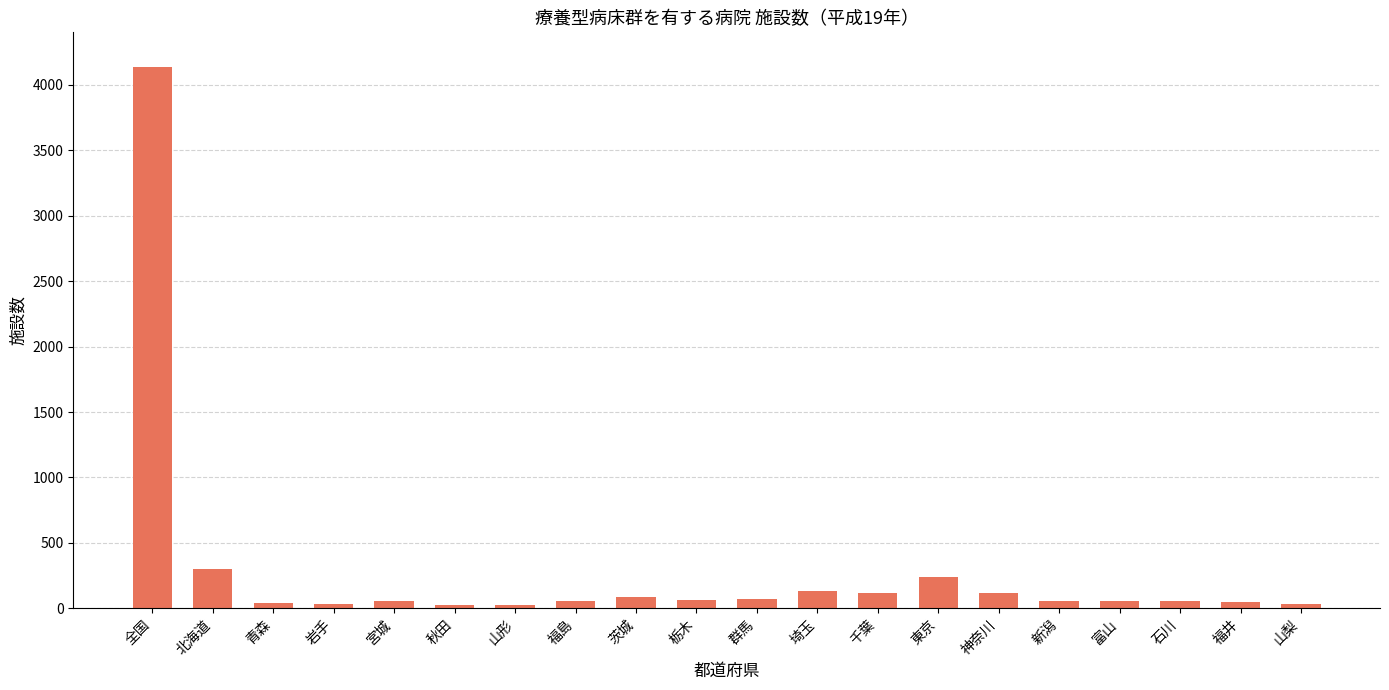

At which category does the chart reach its peak across all series?

全国